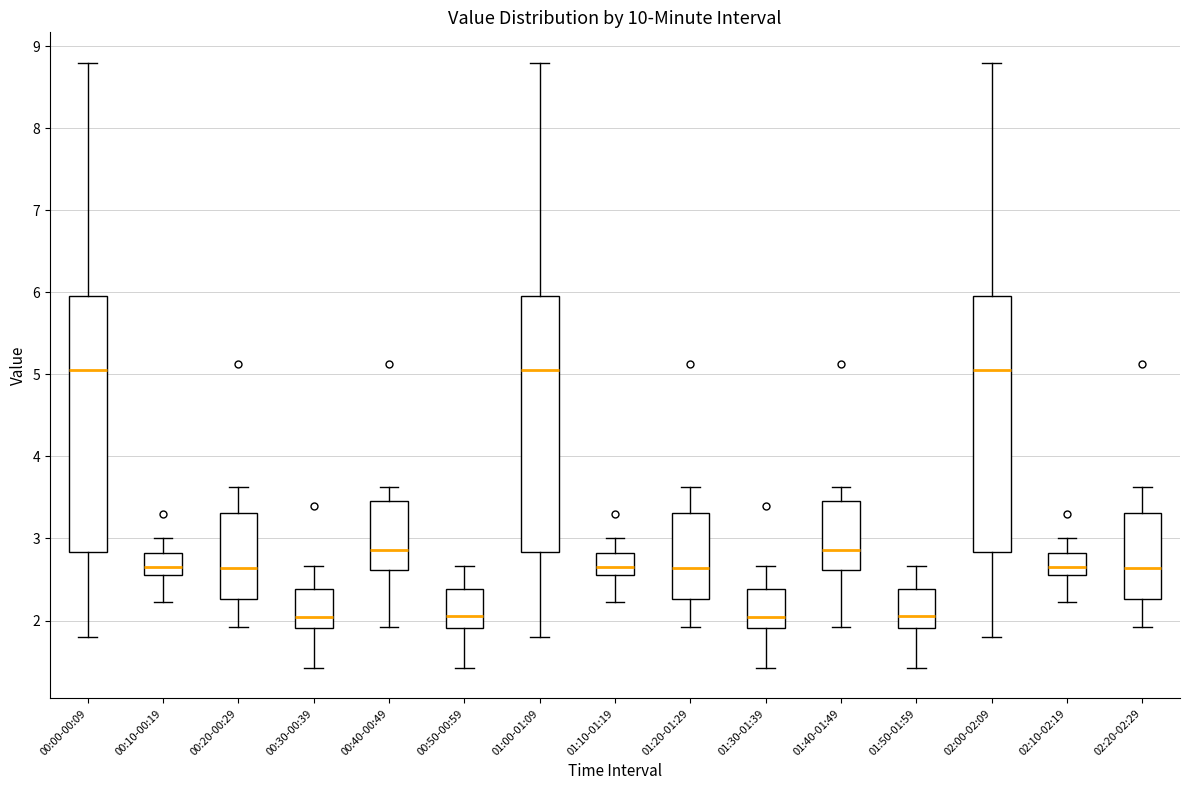

Reading left to right, read every box against the y-axis: the position of its median line, the range the box covers, and the ends of its whiskers. The values are not printed on the chart, so give them approximately, as read against the axis.

00:00-00:09: median 5.1, box 2.8 to 6.0, whiskers 1.8 to 8.8
00:10-00:19: median 2.7, box 2.6 to 2.8, whiskers 2.2 to 3.0
00:20-00:29: median 2.6, box 2.3 to 3.3, whiskers 1.9 to 3.6
00:30-00:39: median 2.0, box 1.9 to 2.4, whiskers 1.4 to 2.7
00:40-00:49: median 2.9, box 2.6 to 3.5, whiskers 1.9 to 3.6
00:50-00:59: median 2.1, box 1.9 to 2.4, whiskers 1.4 to 2.7
01:00-01:09: median 5.1, box 2.8 to 6.0, whiskers 1.8 to 8.8
01:10-01:19: median 2.7, box 2.6 to 2.8, whiskers 2.2 to 3.0
01:20-01:29: median 2.6, box 2.3 to 3.3, whiskers 1.9 to 3.6
01:30-01:39: median 2.0, box 1.9 to 2.4, whiskers 1.4 to 2.7
01:40-01:49: median 2.9, box 2.6 to 3.5, whiskers 1.9 to 3.6
01:50-01:59: median 2.1, box 1.9 to 2.4, whiskers 1.4 to 2.7
02:00-02:09: median 5.1, box 2.8 to 6.0, whiskers 1.8 to 8.8
02:10-02:19: median 2.7, box 2.6 to 2.8, whiskers 2.2 to 3.0
02:20-02:29: median 2.6, box 2.3 to 3.3, whiskers 1.9 to 3.6